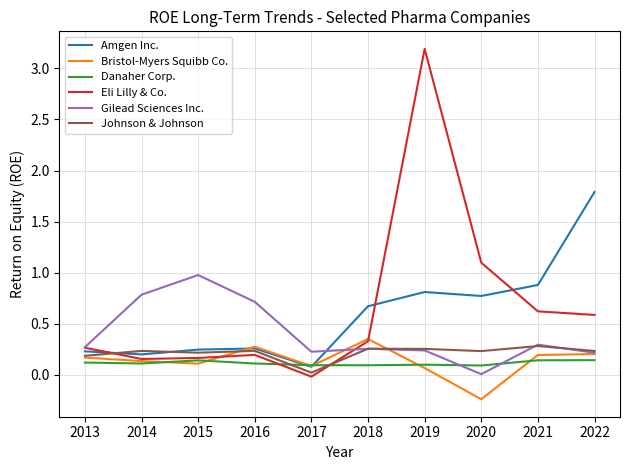

Which category has the highest value in the Gilead Sciences Inc. series?

2015